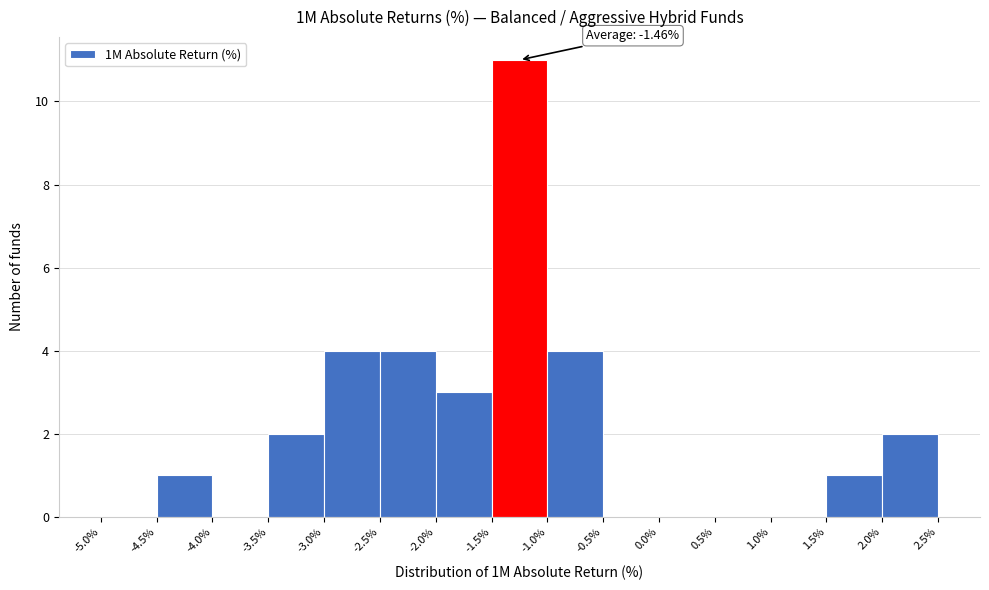

Which range on the x-axis has the tallest bar?

-1.5% to -1.0%